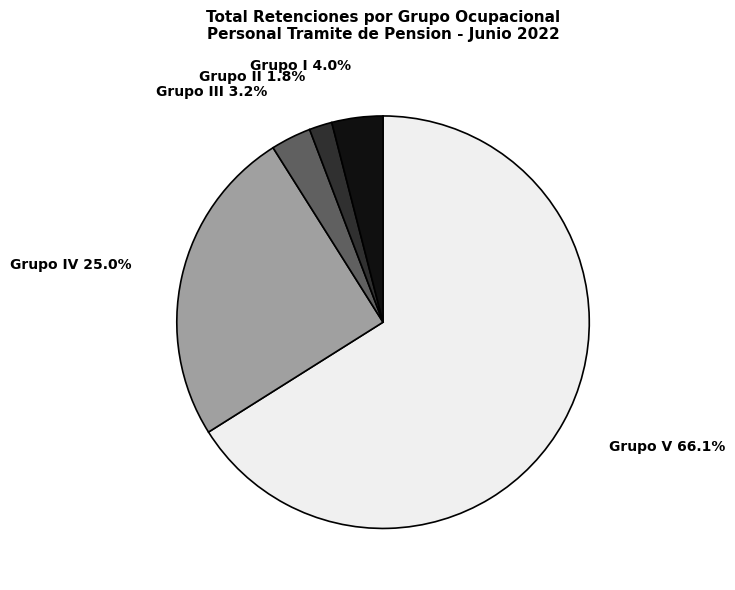

What is the largest slice in the pie chart?

Grupo V